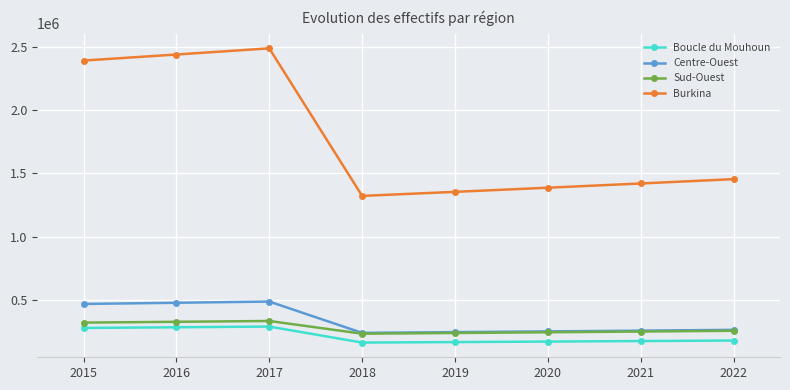

The value of Burkina at 2016 is 2440528. True or false?

True